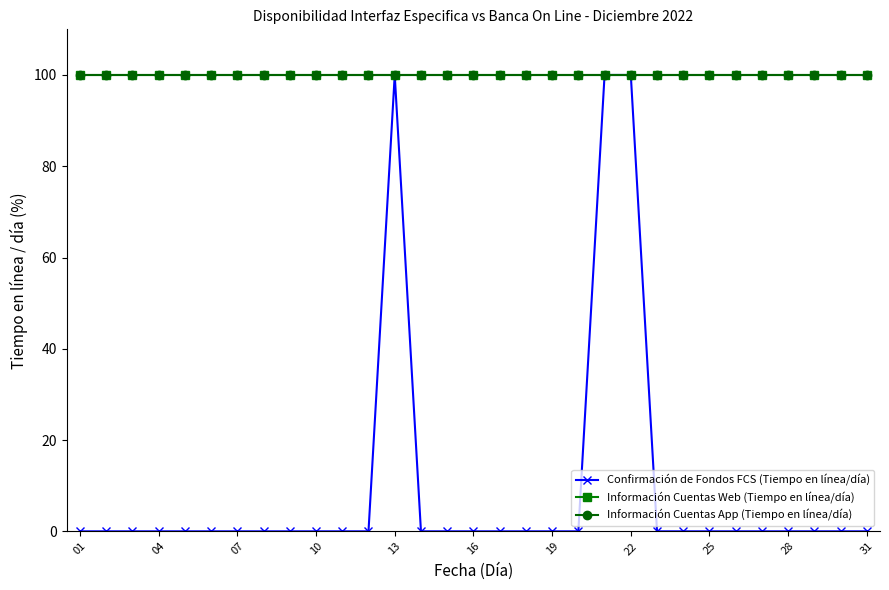

Is this an area chart (filled region under the line)?

No